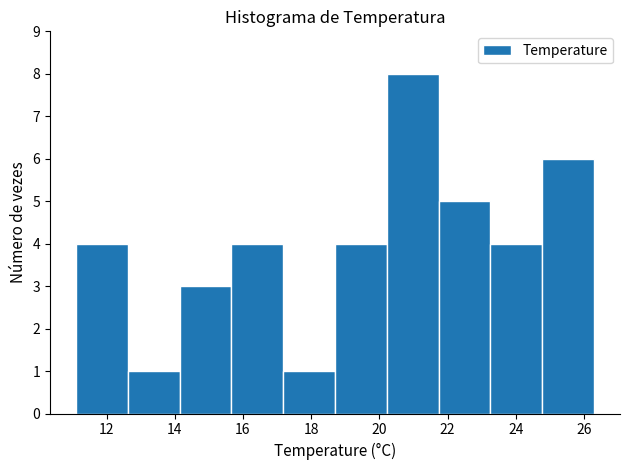

What is the height of the bar covering 14.14 to 15.66 on the x-axis? Neither the bar edges nor the heights are printed on the chart, so give them approximately, as read against the axes.

3